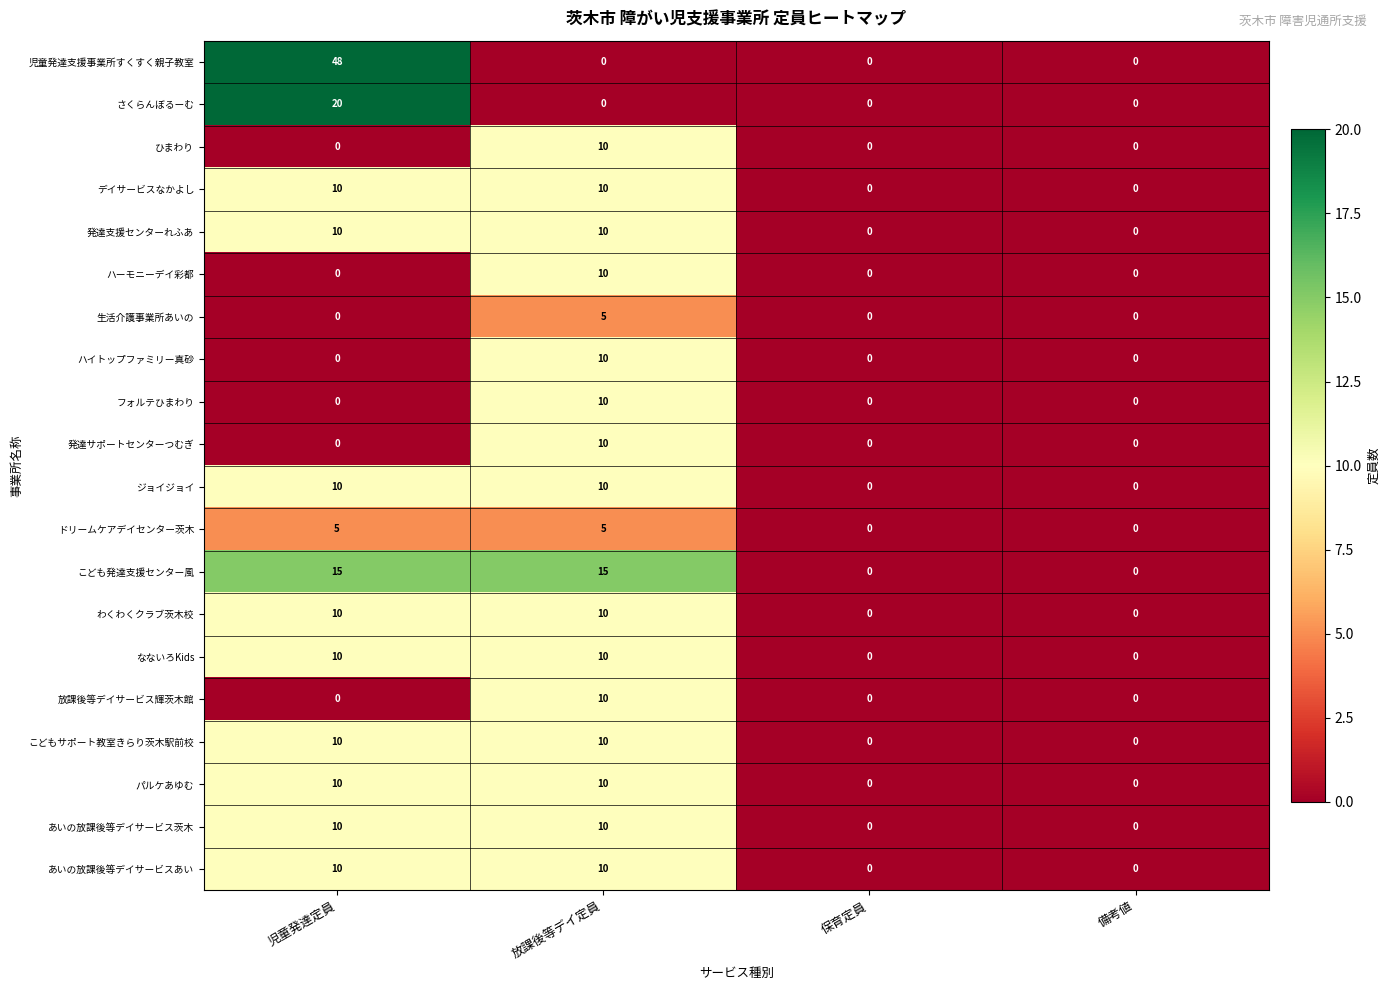

Which category has the highest value across all series?

児童発達定員